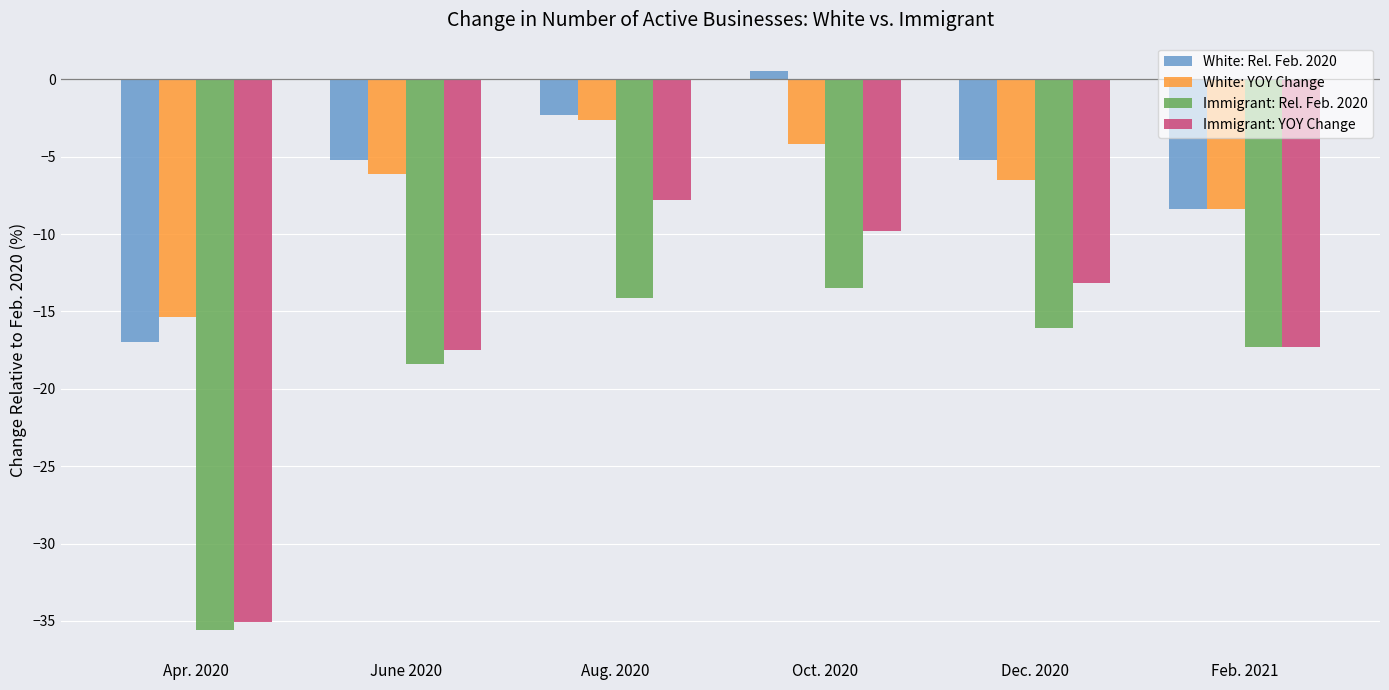

What is the difference between the maximum and minimum values in the Immigrant: YOY Change series?

27.3